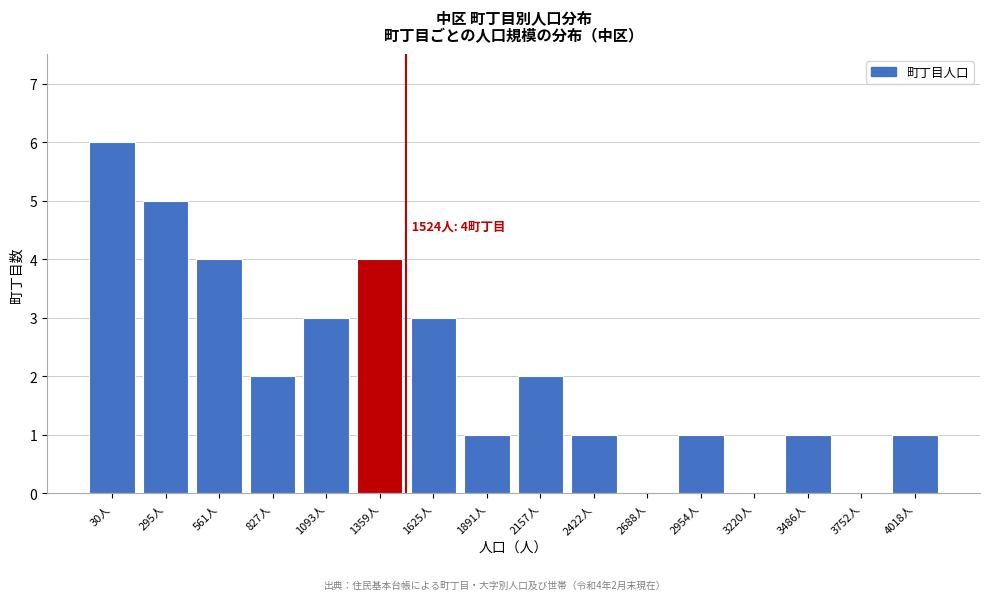

Reading right to left, extract all data points from this chart.

4018人=1	3752人=0	3486人=1	3220人=0	2954人=1	2688人=0	2422人=1	2157人=2	1891人=1	1625人=3	1359人=4	1093人=3	827人=2	561人=4	295人=5	30人=6